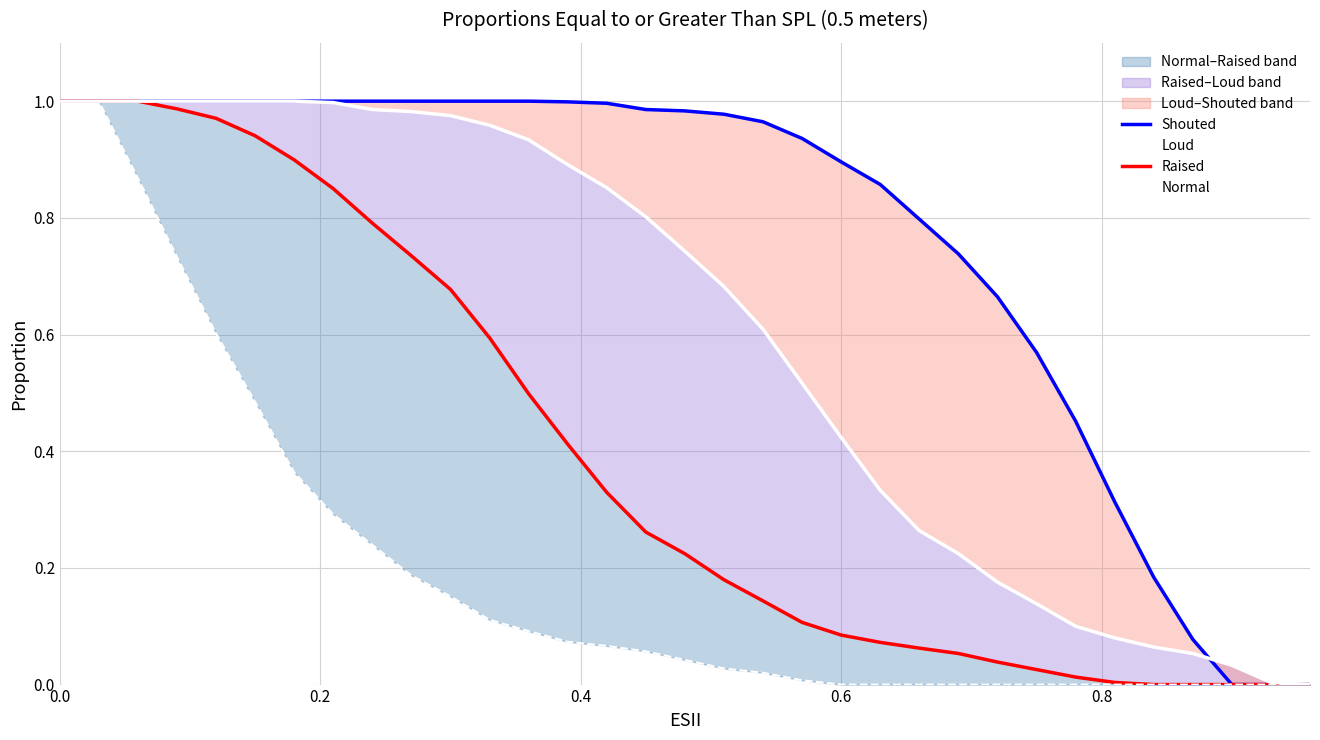

How many lines are shown in the chart?

4